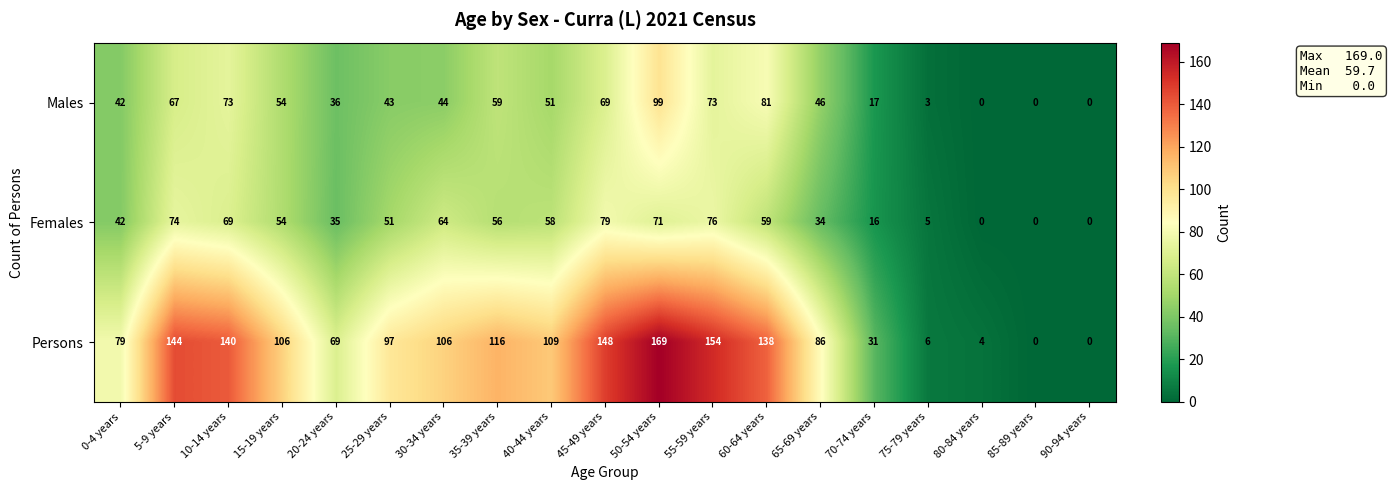

Which series has the largest total across all categories?

Persons